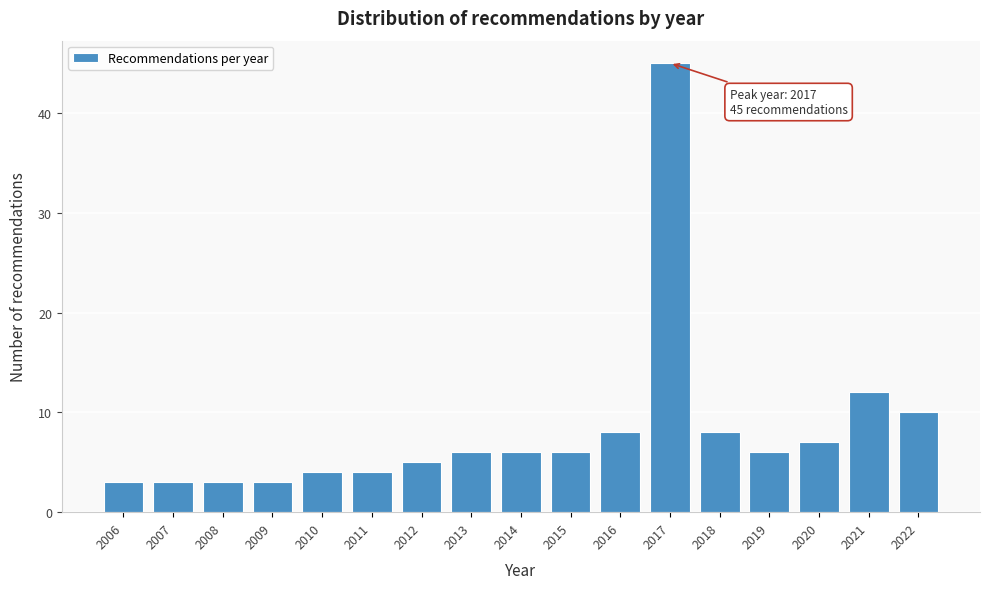

Reading left to right, list all the values displayed in this chart.

2006=3	2007=3	2008=3	2009=3	2010=4	2011=4	2012=5	2013=6	2014=6	2015=6	2016=8	2017=45	2018=8	2019=6	2020=7	2021=12	2022=10